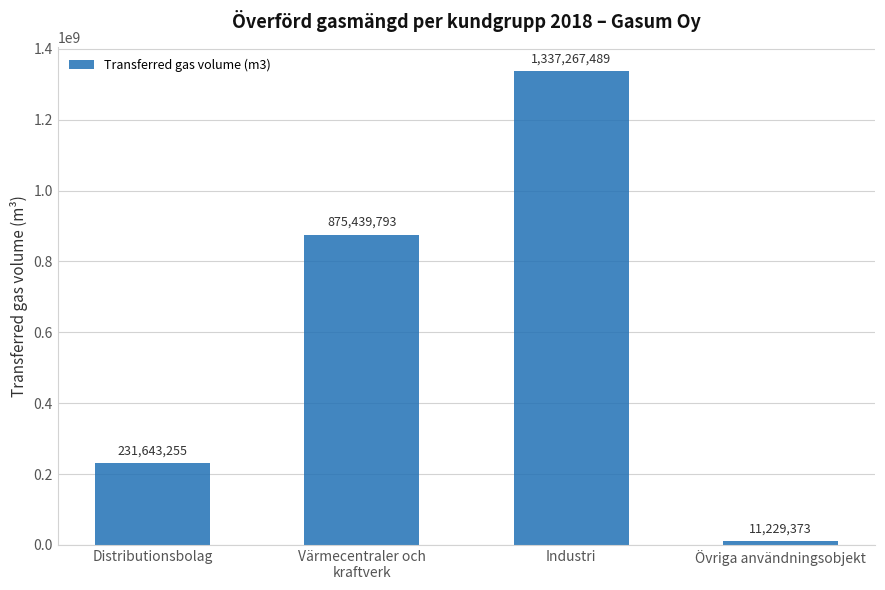

Rank the categories by value from highest to lowest.

Industri, Värmecentraler och
kraftverk, Distributionsbolag, Övriga användningsobjekt